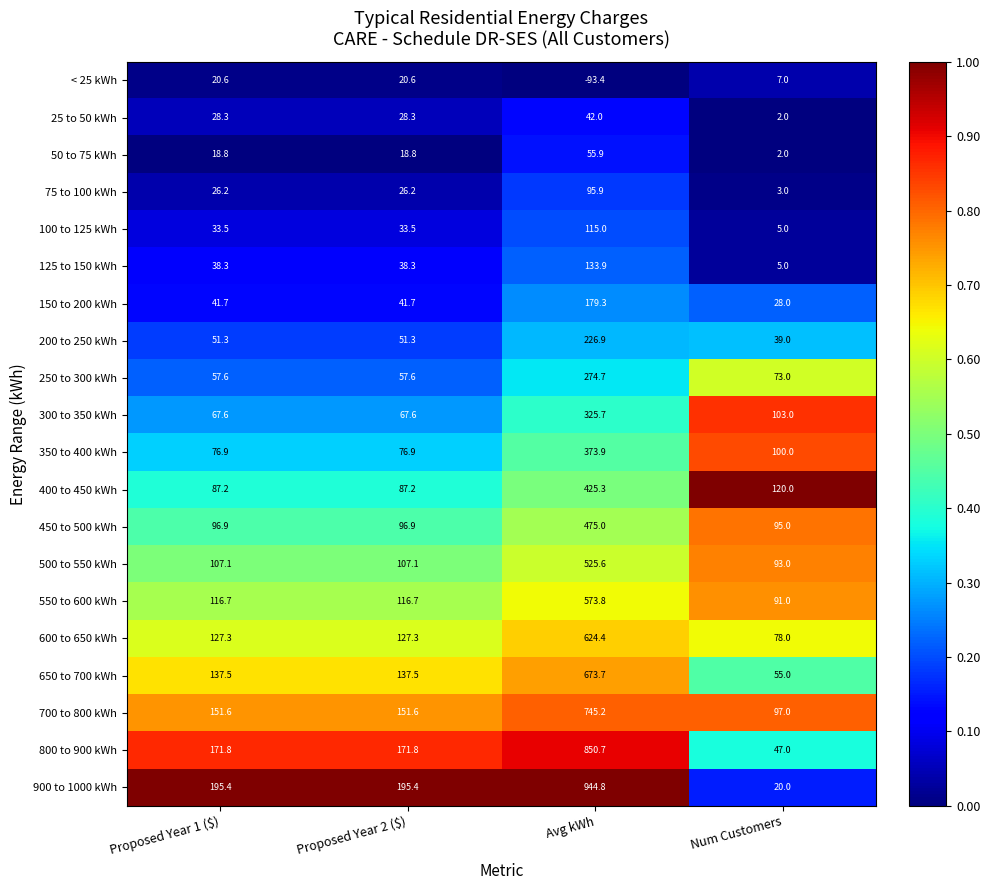

Rank the series at Proposed Year 1 ($) from highest to lowest value.

900 to 1000 kWh, 800 to 900 kWh, 700 to 800 kWh, 650 to 700 kWh, 600 to 650 kWh, 550 to 600 kWh, 500 to 550 kWh, 450 to 500 kWh, 400 to 450 kWh, 350 to 400 kWh, 300 to 350 kWh, 250 to 300 kWh, 200 to 250 kWh, 150 to 200 kWh, 125 to 150 kWh, 100 to 125 kWh, 25 to 50 kWh, 75 to 100 kWh, < 25 kWh, 50 to 75 kWh